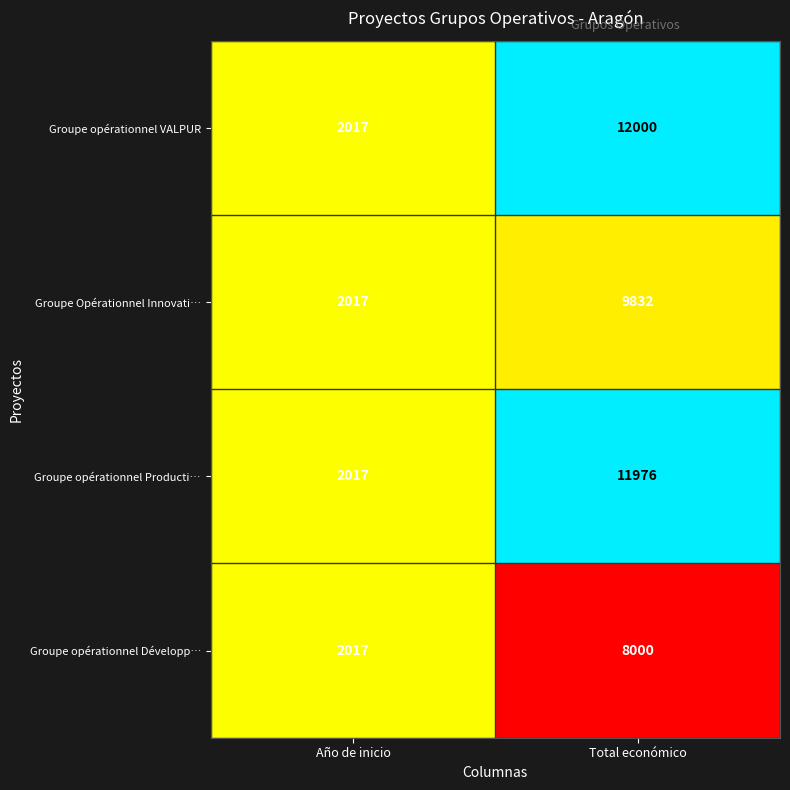

Reading right to left, extract all data points from this chart.

Groupe opérationnel VALPUR: Total económico=12000	Año de inicio=2017
Groupe Opérationnel Innovati…: Total económico=9832	Año de inicio=2017
Groupe opérationnel Producti…: Total económico=11976	Año de inicio=2017
Groupe opérationnel Développ…: Total económico=8000	Año de inicio=2017